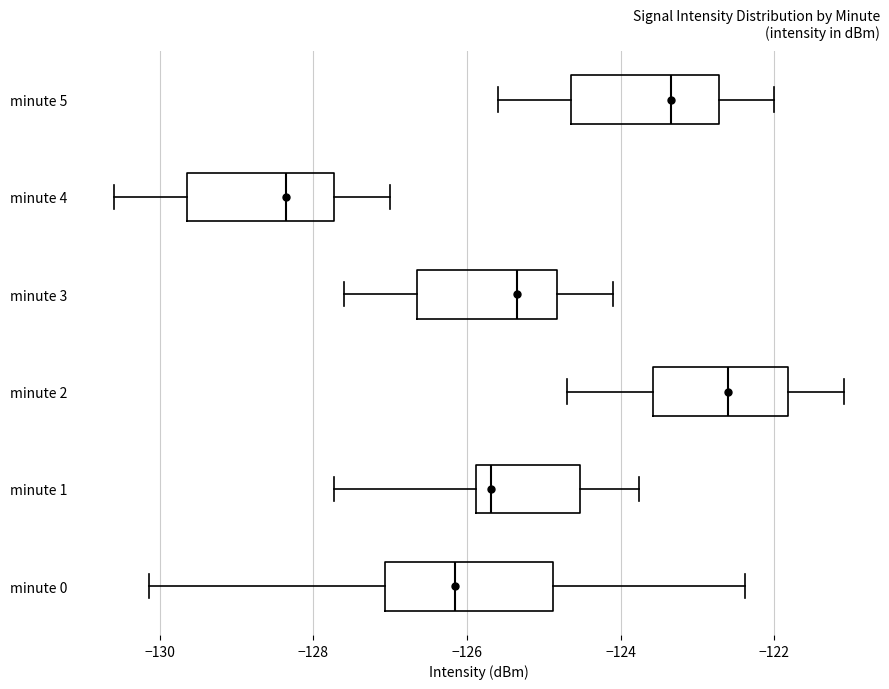

Comparing the boxes themselves (not the whiskers), which one is the widest?

minute 0